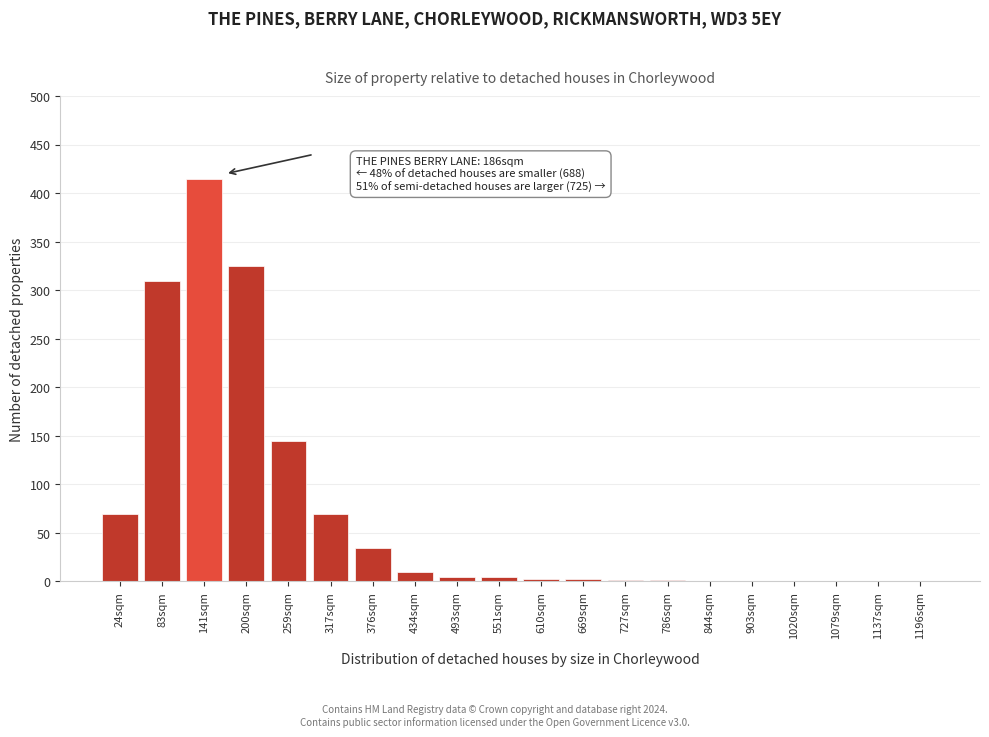

The chart shows a value of 5 at 551sqm. True or false?

True